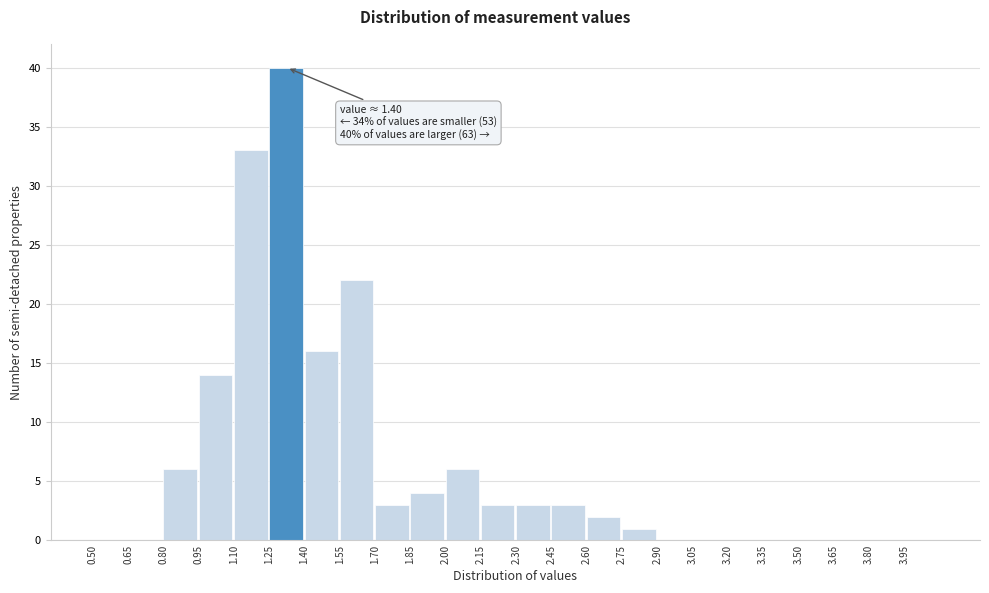

Which range on the x-axis has the tallest bar?

1.25 to 1.40